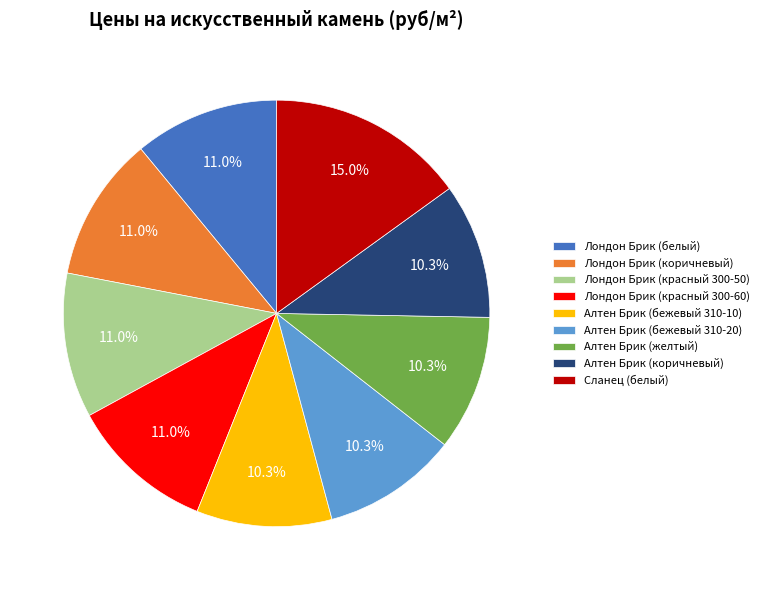

Count the number of slices in the pie.

9